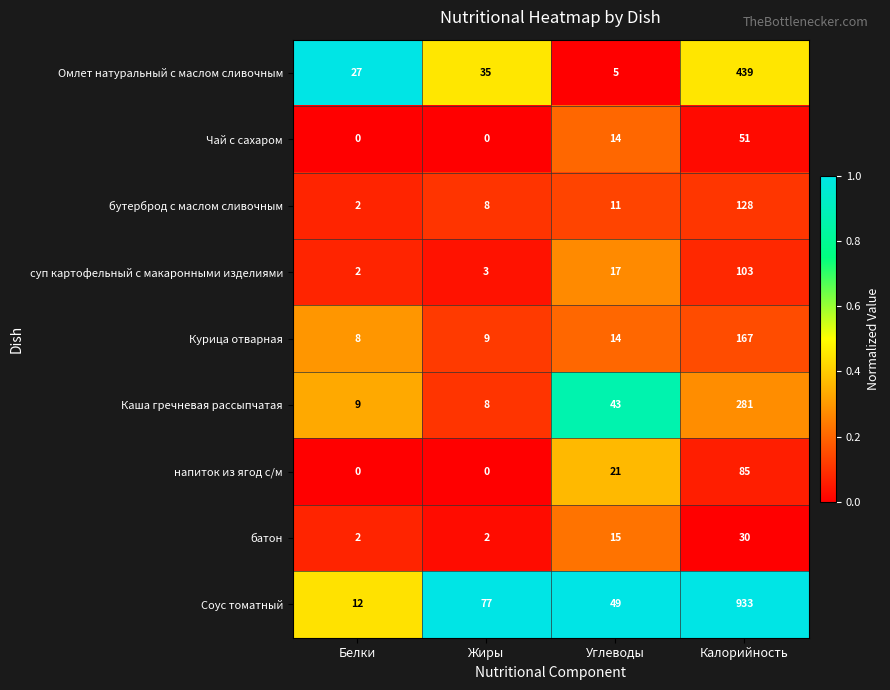

Rank the series by their maximum value, from highest to lowest.

Соус томатный, Омлет натуральный с маслом сливочным, Каша гречневая рассыпчатая, Курица отварная, бутерброд с маслом сливочным, суп картофельный с макаронными изделиями, напиток из ягод с/м, Чай с сахаром, батон